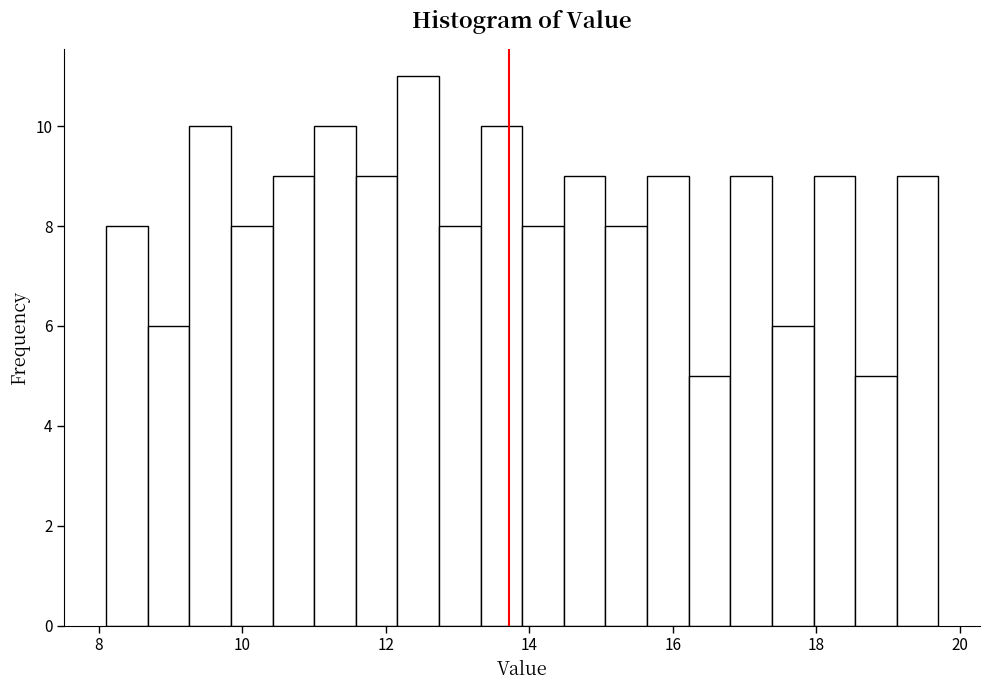

Read against the x-axis, roughly where is the centre of the tallest bar?

12.4